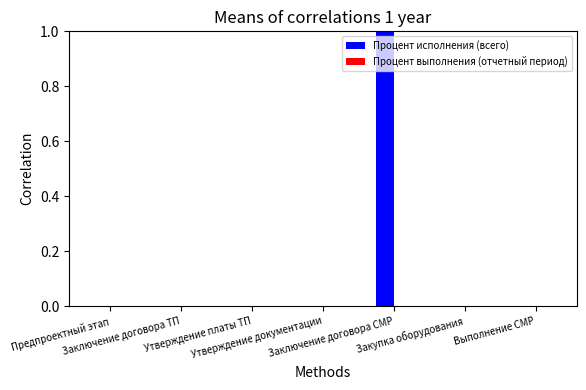

Between Утверждение платы ТП and Заключение договора СМР, which series saw the biggest shift?

Процент исполнения (всего)